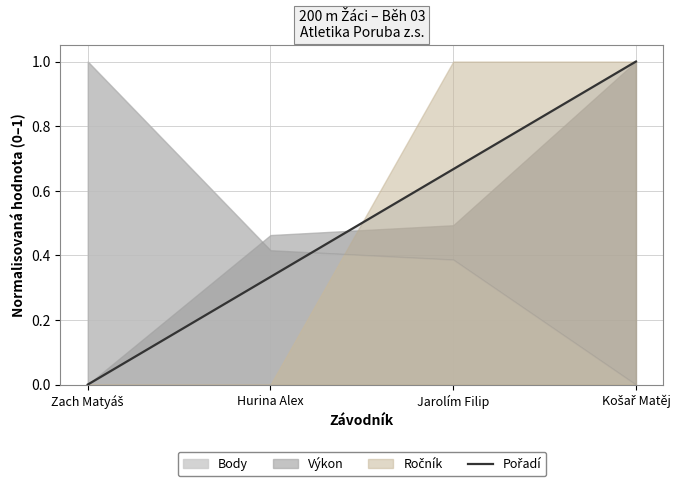

Reading left to right, extract all data points from this chart.

Zach Matyáš=0.0	Hurina Alex=0.3	Jarolím Filip=0.7	Košař Matěj=1.0